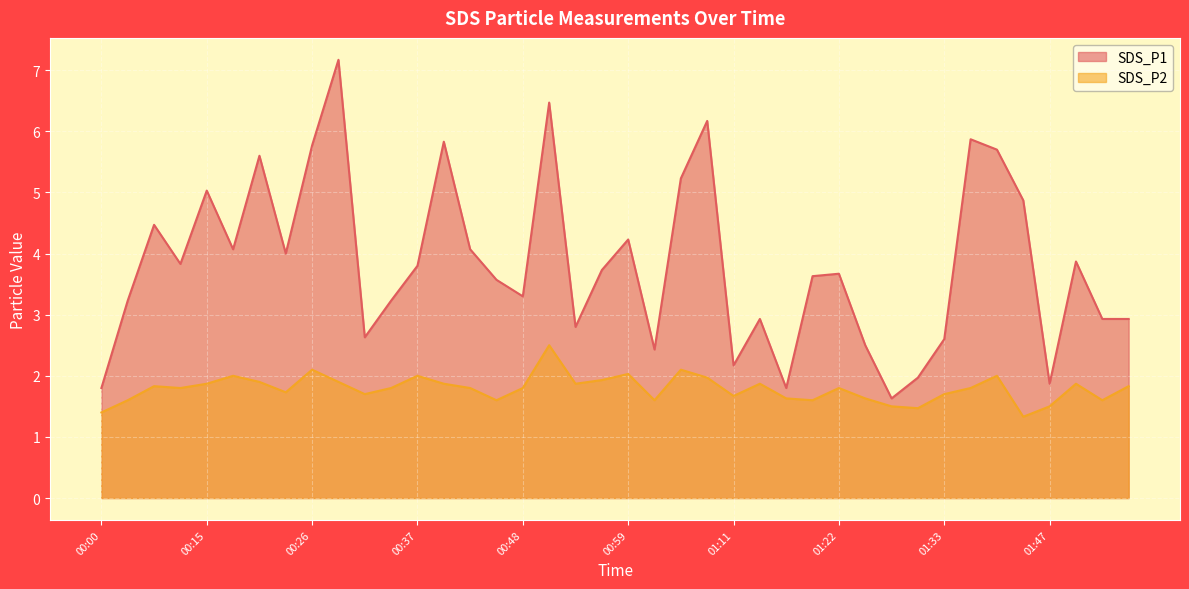

Is the value of SDS_P1 at 01:25 greater than the value of SDS_P2 at 01:08?

Yes